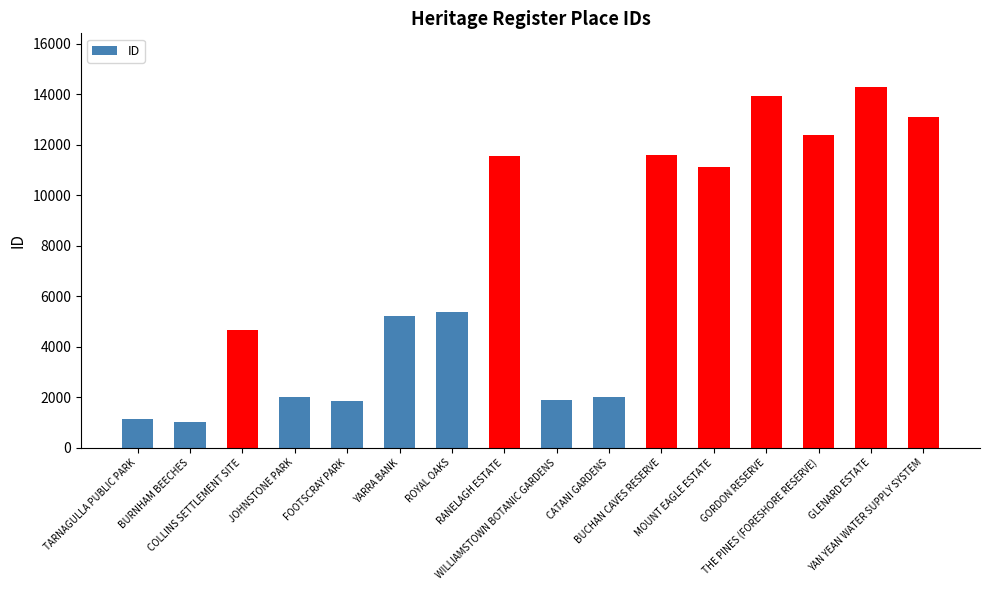

What is the sum of the values at GORDON RESERVE and COLLINS SETTLEMENT SITE?

18584